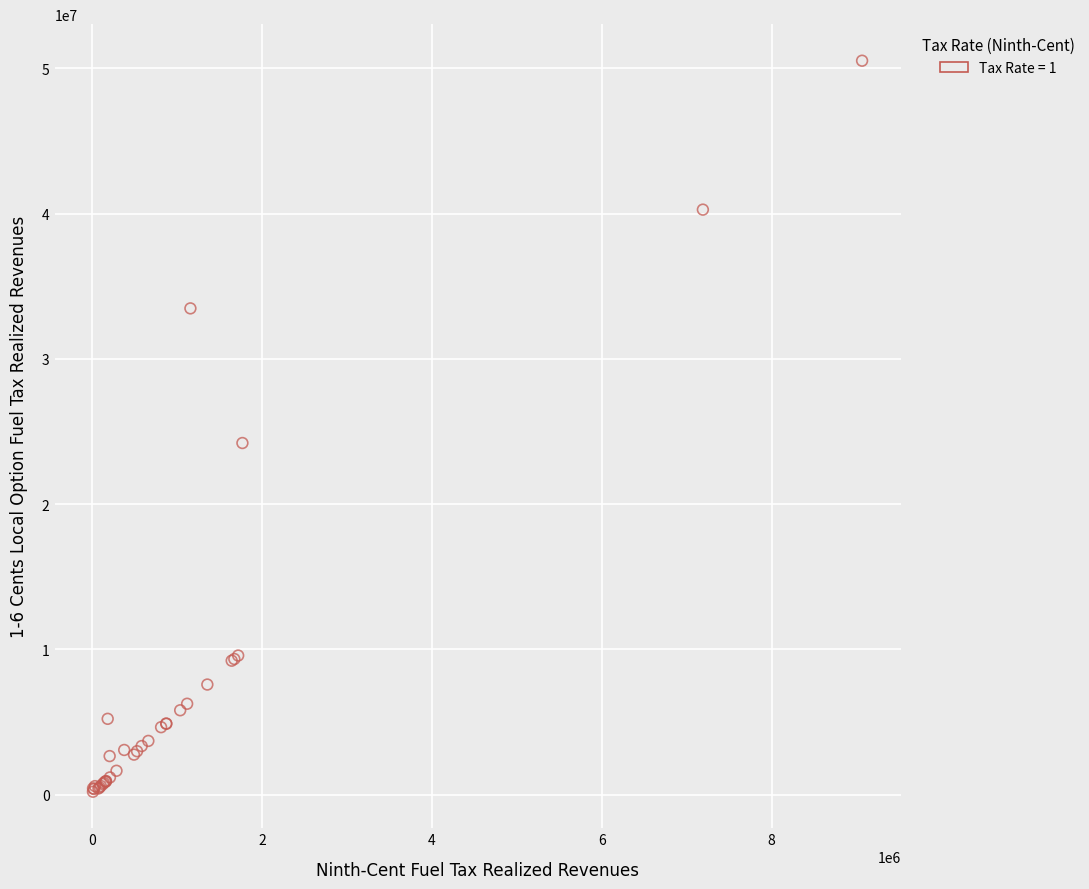

What Y value in the scatter plot is closest to 25362552?

24205401.5